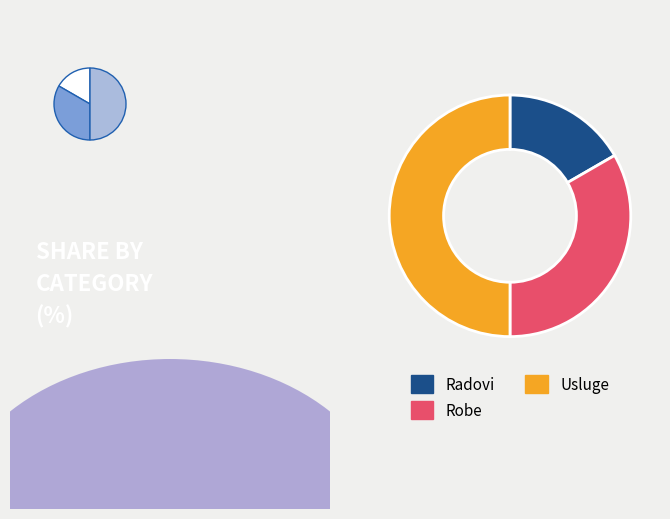

Does Usluge represent more than half of the total?

No